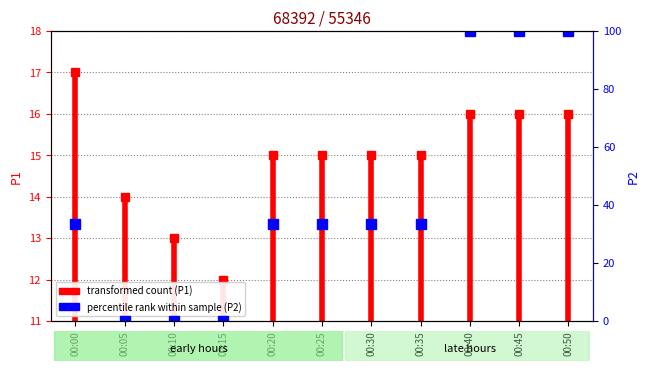

The chart shows a value of 51.2 at 00:20. True or false?

False